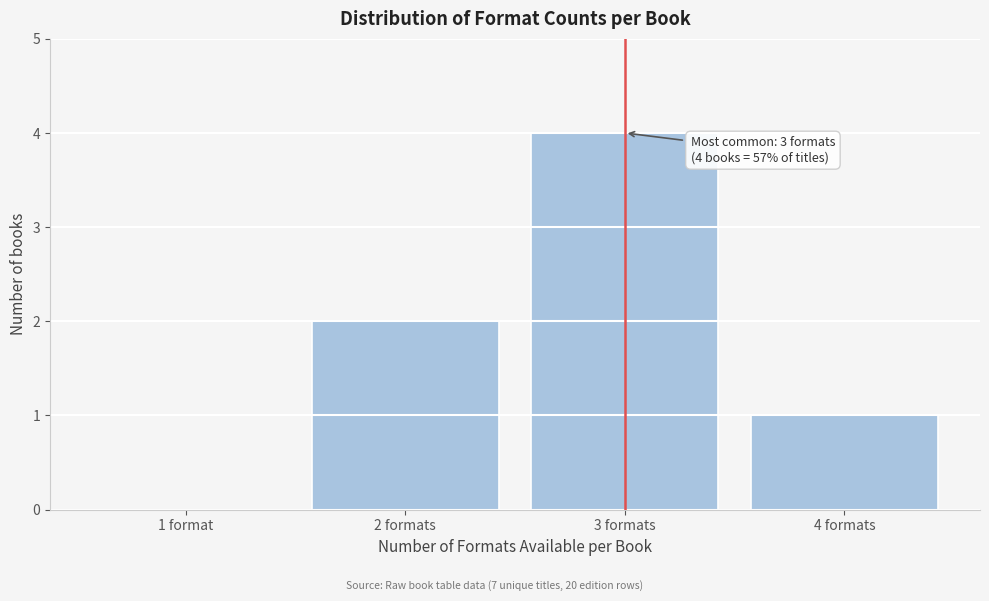

Reading left to right, extract all data points from this chart.

1 format=0	2 formats=2	3 formats=4	4 formats=1